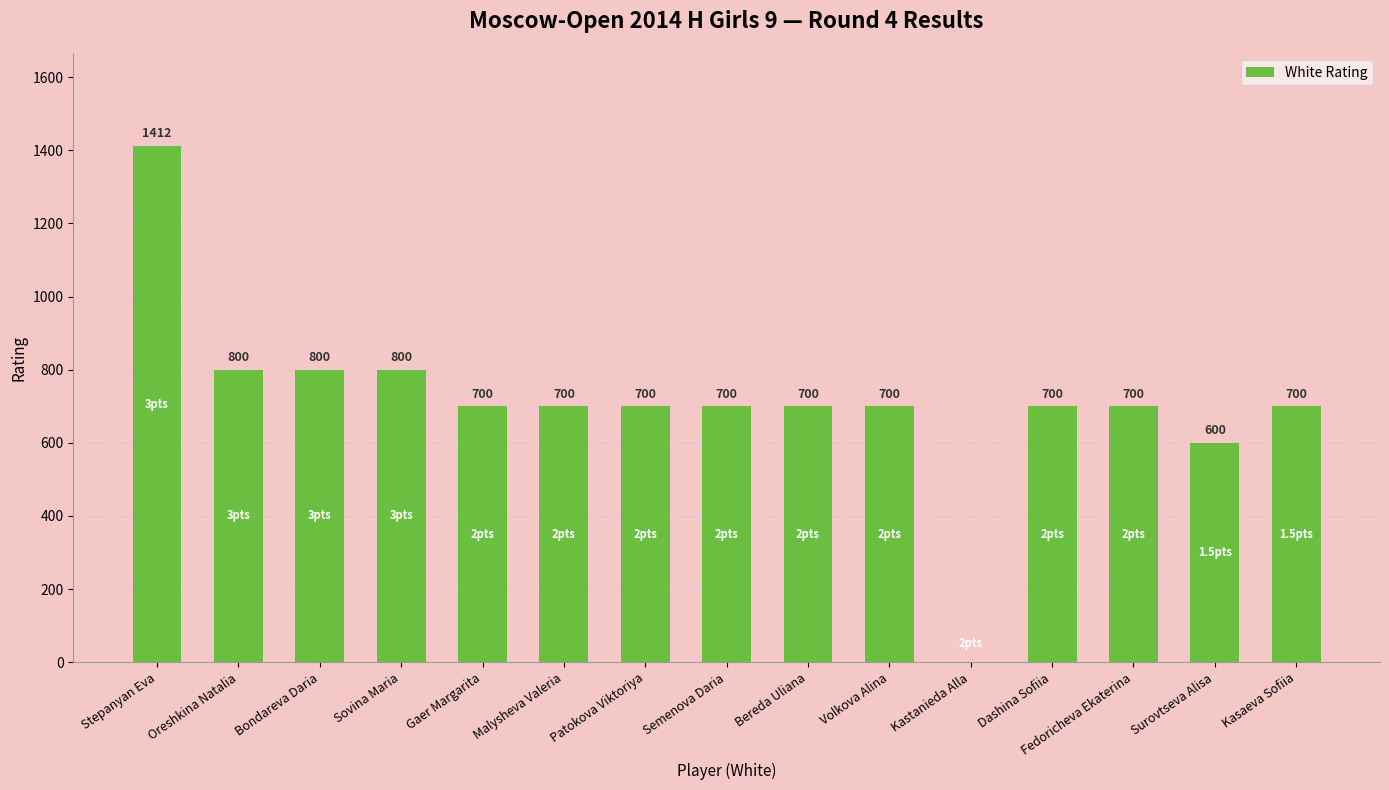

How many categories are shown in the chart?

15